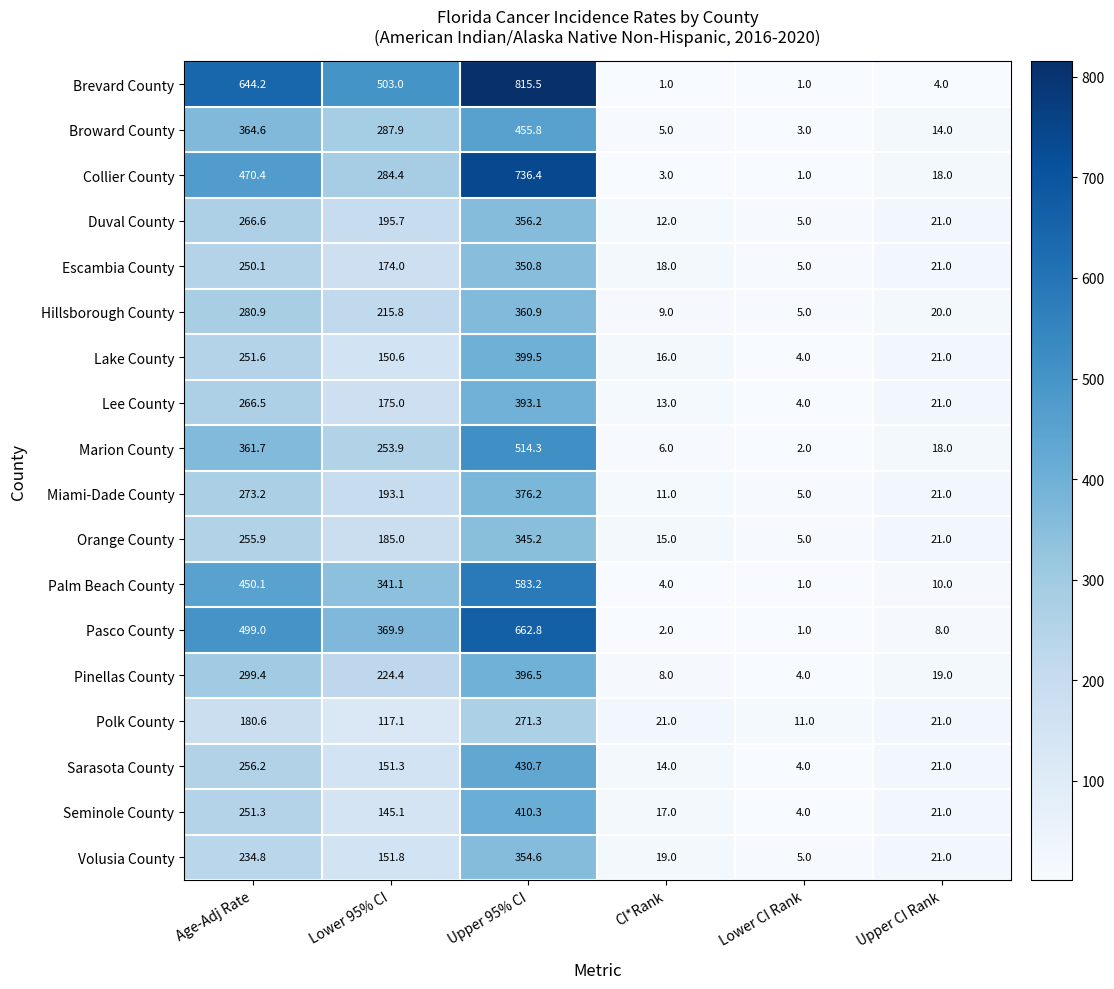

Read the Sarasota County value at Upper CI Rank.

21.0